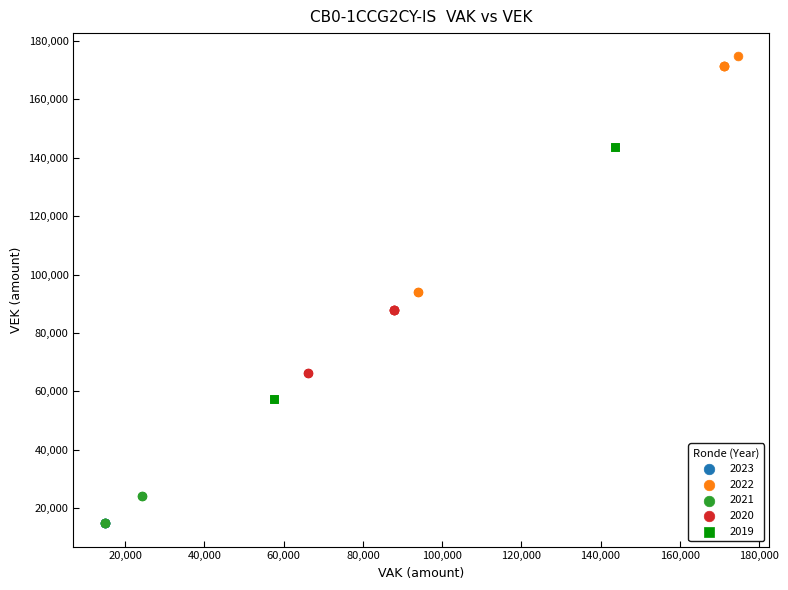

What are all the series names shown in the legend?

2023, 2022, 2021, 2020, 2019